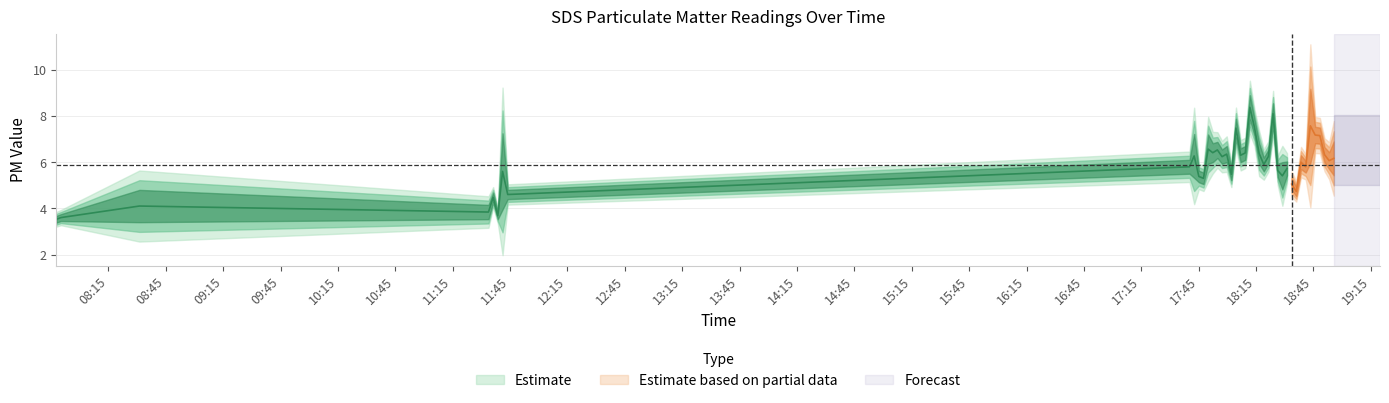

What is the value of the SDS_P2 point at the 34th from the left?

5.5